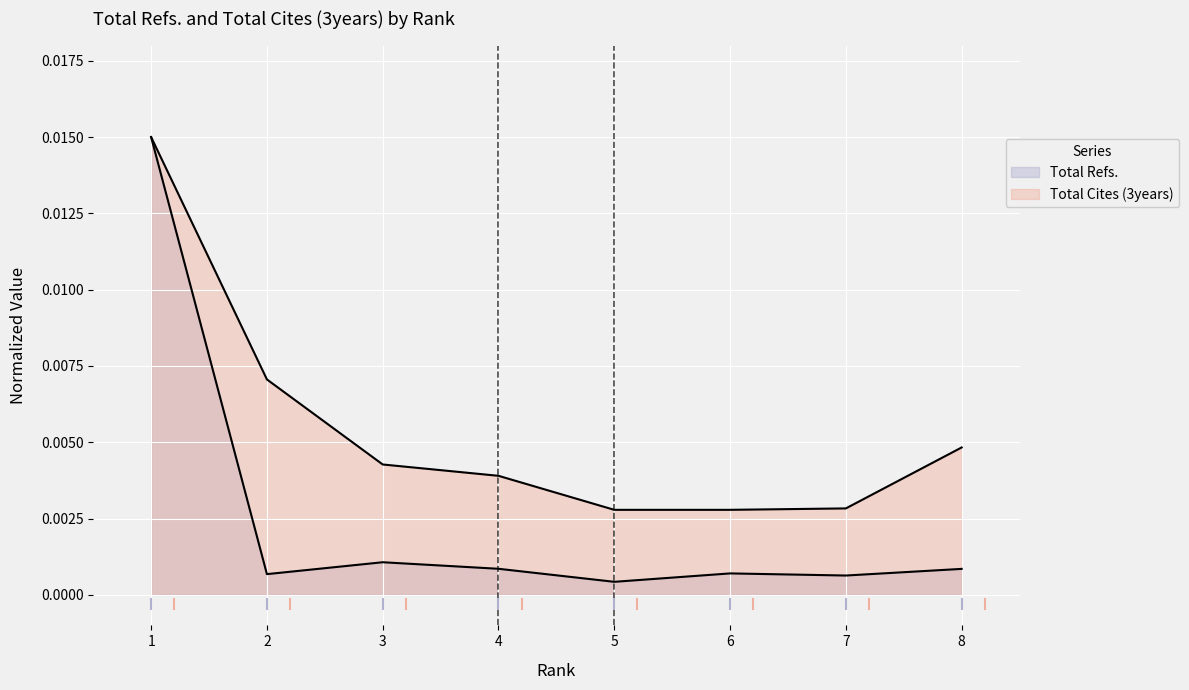

At which category is the sum across all series the highest?

1